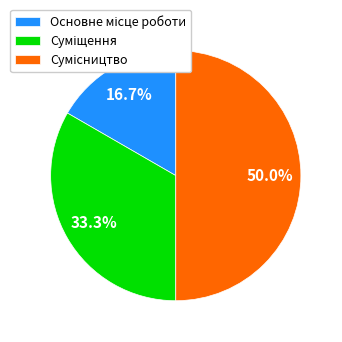

How many slices are in this pie chart?

3